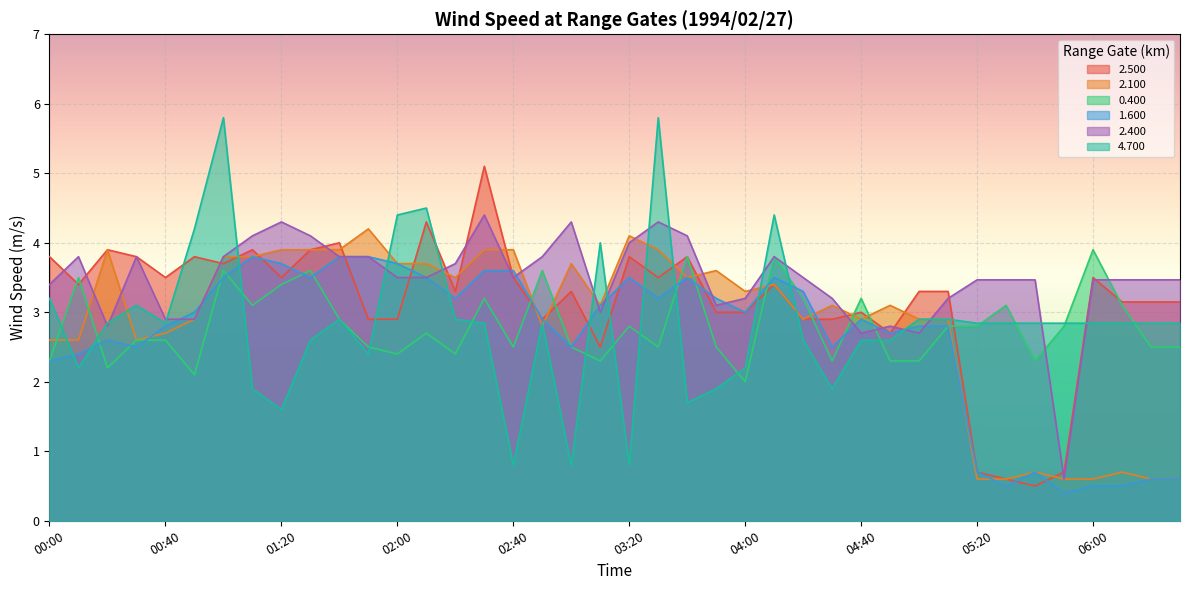

What is the spread (max minus min) of values at 02:40?

3.1